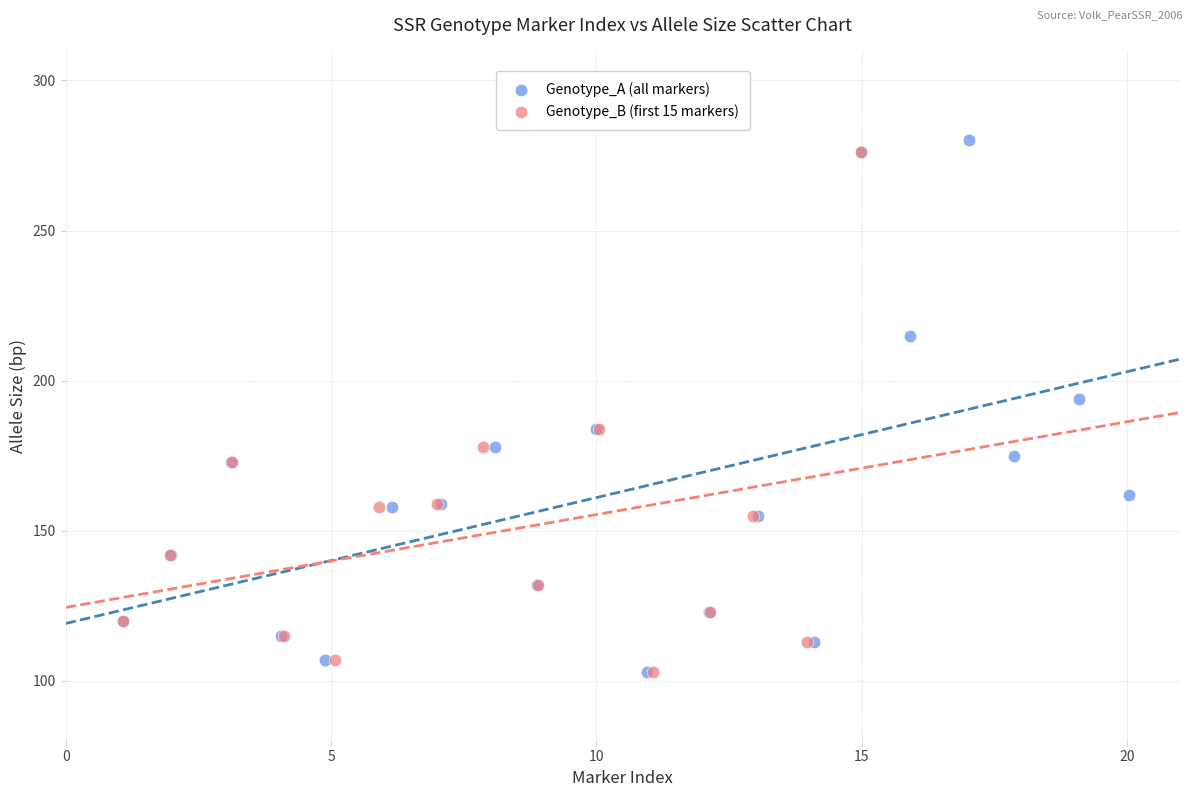

Which series reaches the maximum Y coordinate?

Genotype_A (all markers)